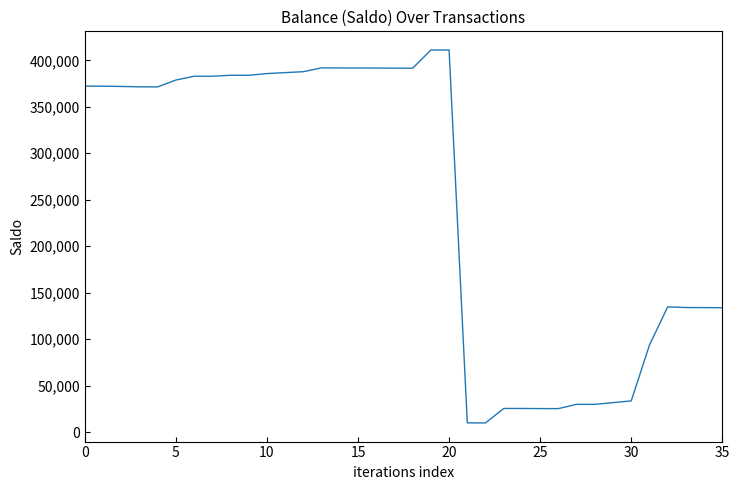

What is the smallest value displayed?

10016.0